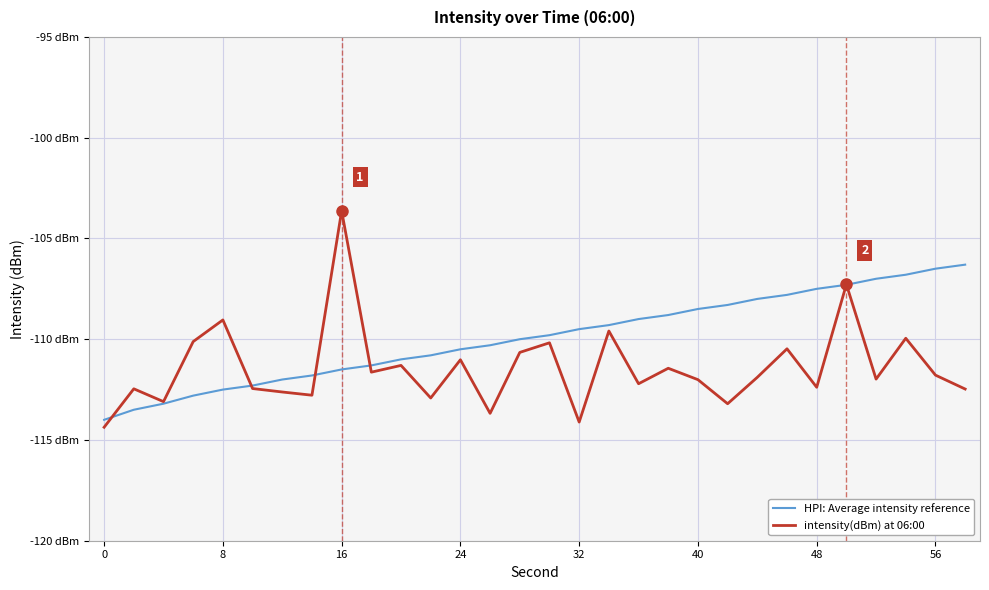

Which series ends up on top after the final intersection of intensity(dBm) at 06:00 and HPI: Average intensity reference?

HPI: Average intensity reference